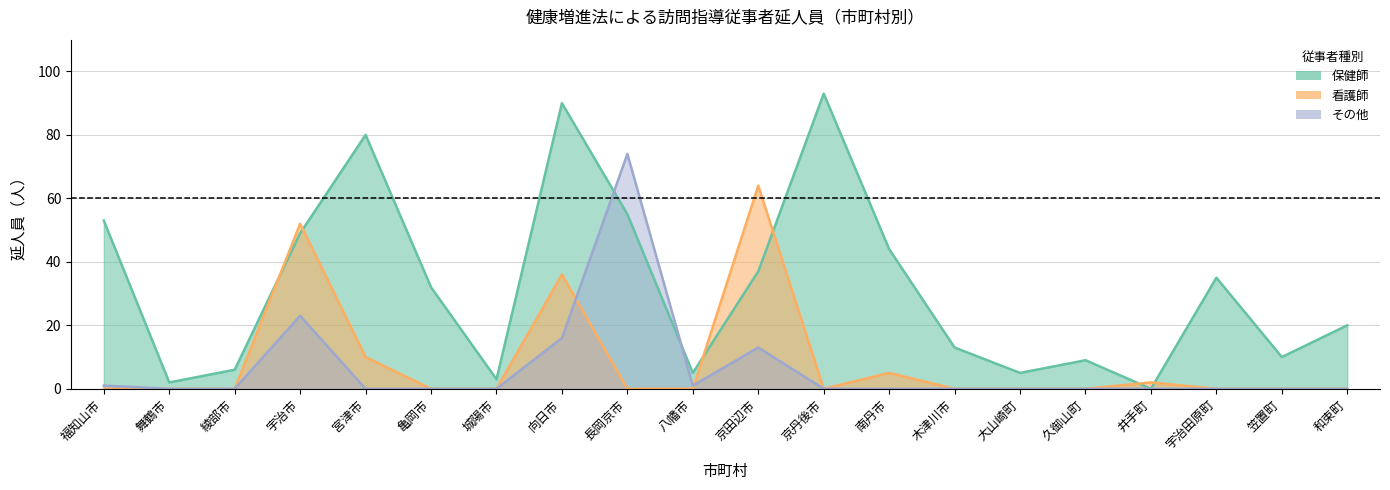

How many values in the 保健師 series are below 32?

10